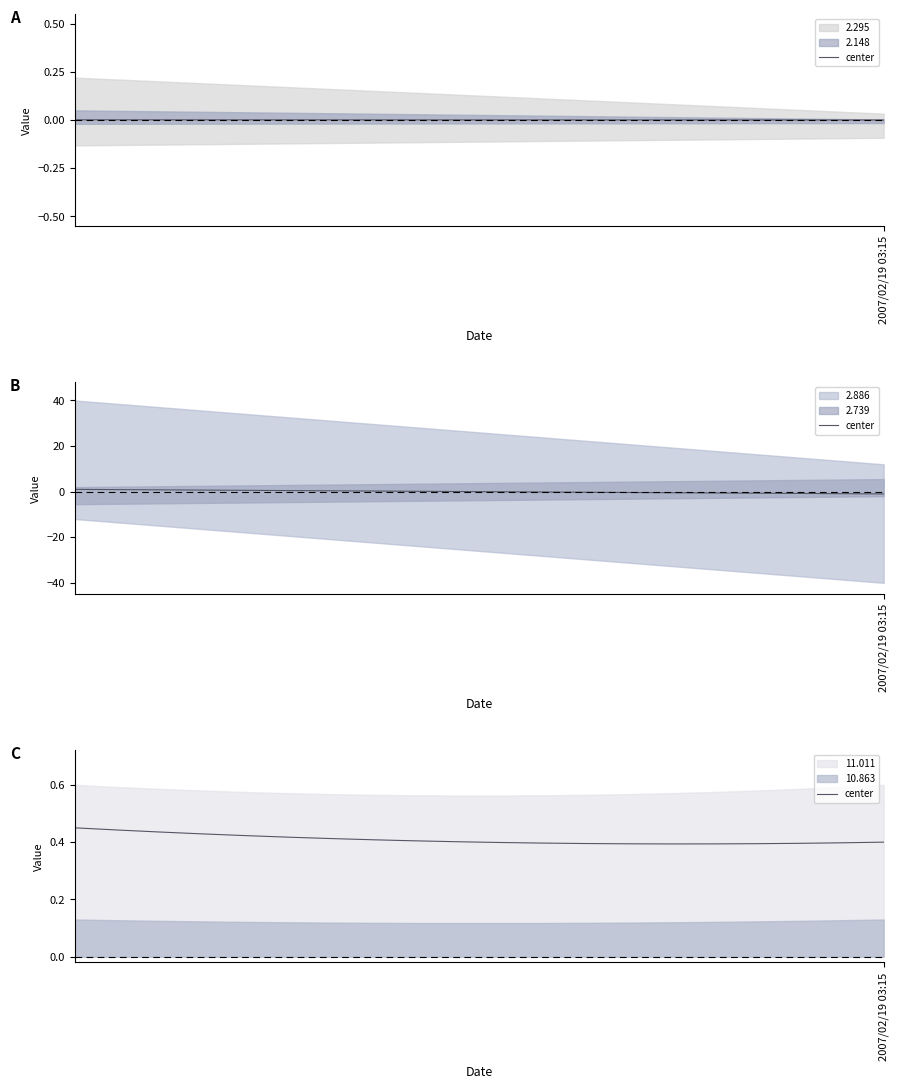

What is the average value?

0.4